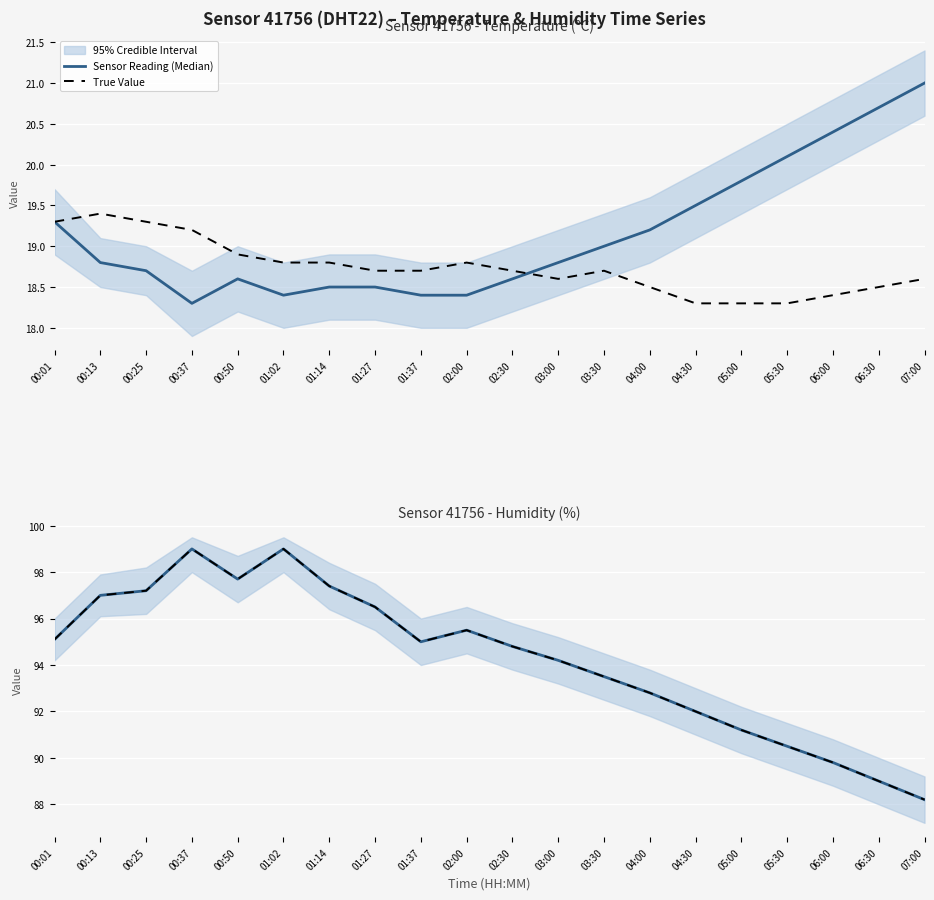

Reading left to right, transcribe all the data shown in this chart.

Sensor Reading (Median): 00:01=95.1	00:13=97.0	00:25=97.2	00:37=99.0	00:50=97.7	01:02=99.0	01:14=97.4	01:27=96.5	01:37=95.0	02:00=95.5	02:30=94.8	03:00=94.2	03:30=93.5	04:00=92.8	04:30=92.0	05:00=91.2	05:30=90.5	06:00=89.8	06:30=89.0	07:00=88.2
True Value: 00:01=95.1	00:13=97.0	00:25=97.2	00:37=99.0	00:50=97.7	01:02=99.0	01:14=97.4	01:27=96.5	01:37=95.0	02:00=95.5	02:30=94.8	03:00=94.2	03:30=93.5	04:00=92.8	04:30=92.0	05:00=91.2	05:30=90.5	06:00=89.8	06:30=89.0	07:00=88.2